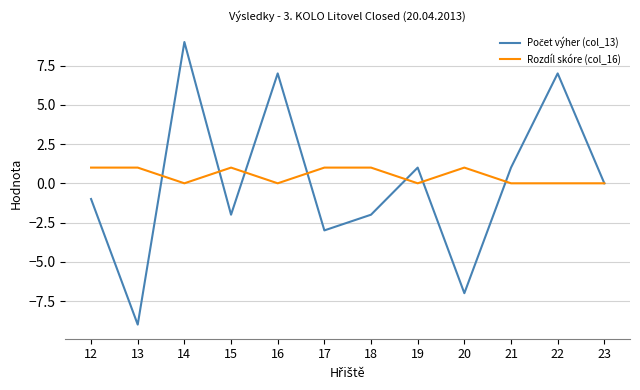

What is the spread (max minus min) of values at 15?

3